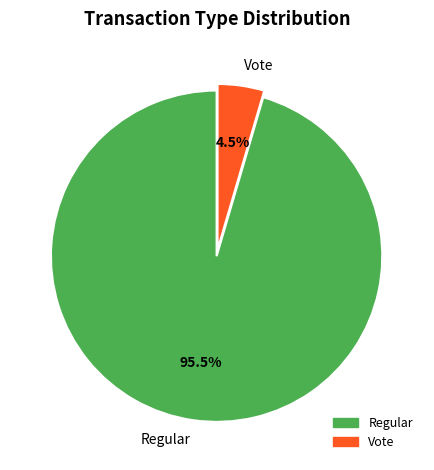

Does any single category account for the majority?

Yes